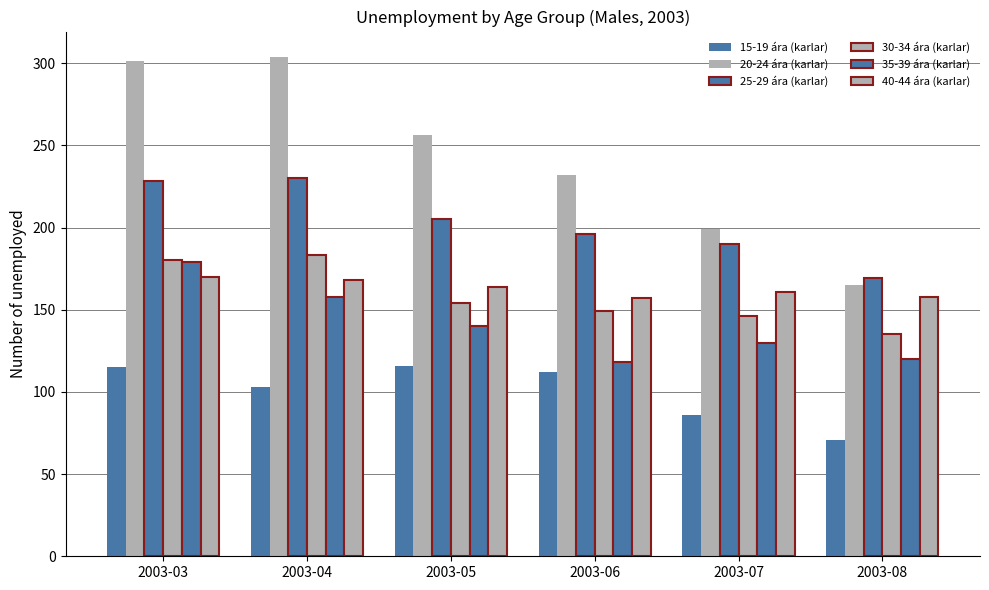

Does the chart contain stacked bars?

No